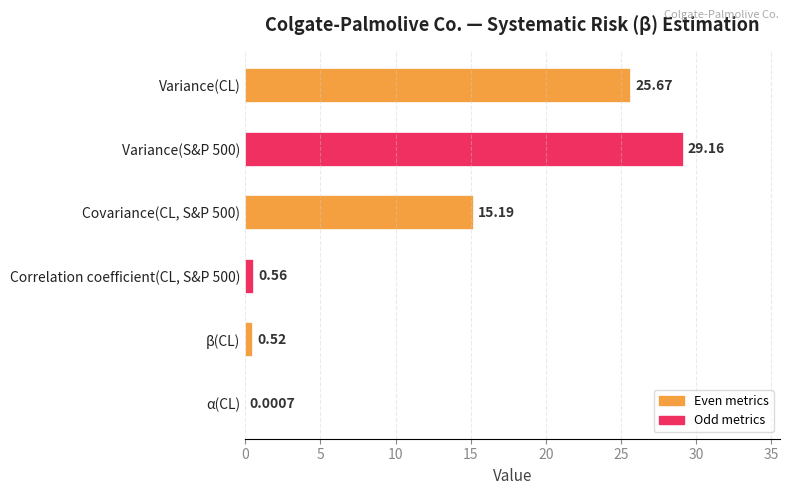

Which label corresponds to the largest value in the chart?

Variance(S&P 500)